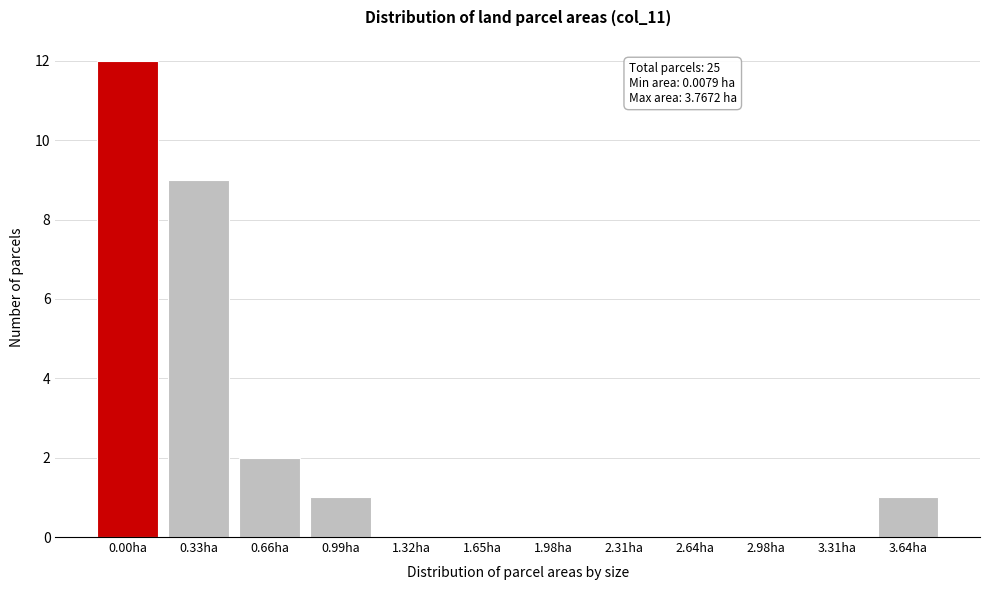

Reading right to left, extract all data points from this chart.

3.64ha=1	3.31ha=0	2.98ha=0	2.64ha=0	2.31ha=0	1.98ha=0	1.65ha=0	1.32ha=0	0.99ha=1	0.66ha=2	0.33ha=9	0.00ha=12